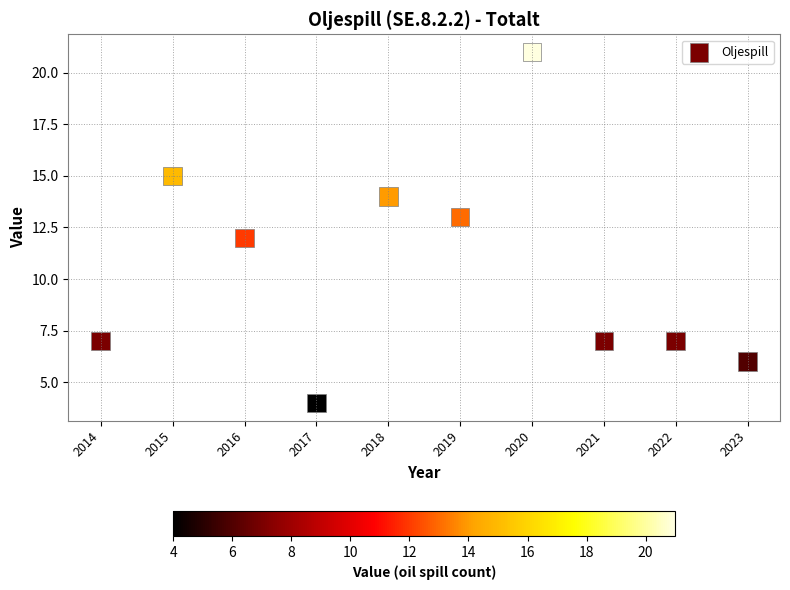

What is the range of Y values (max minus min)?

17